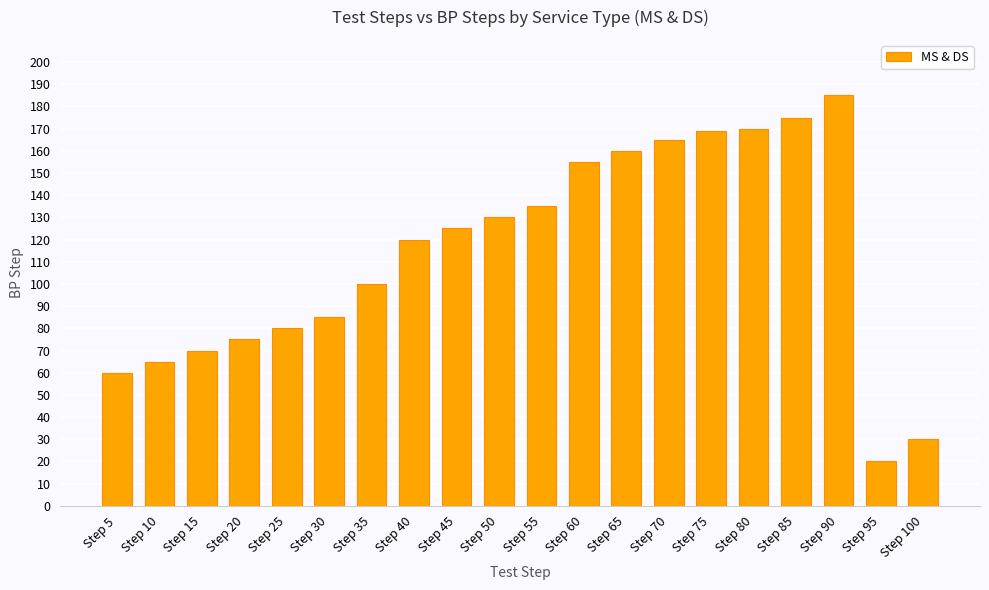

True or false: the data shows 278 at Step 90.

False